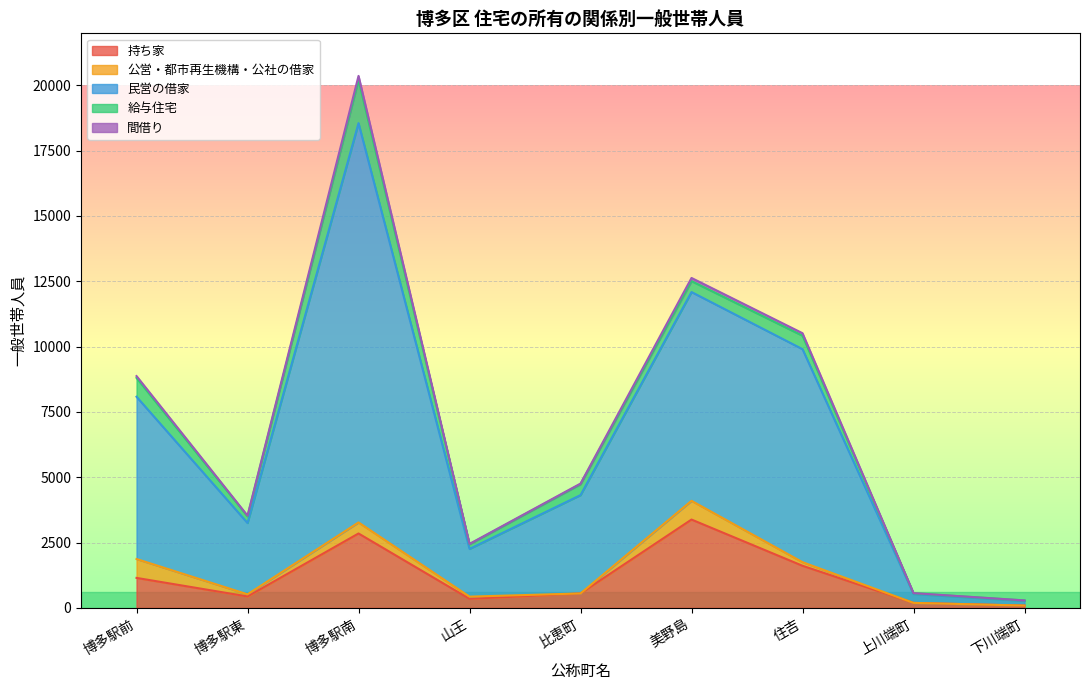

What is the greatest value displayed?

15281